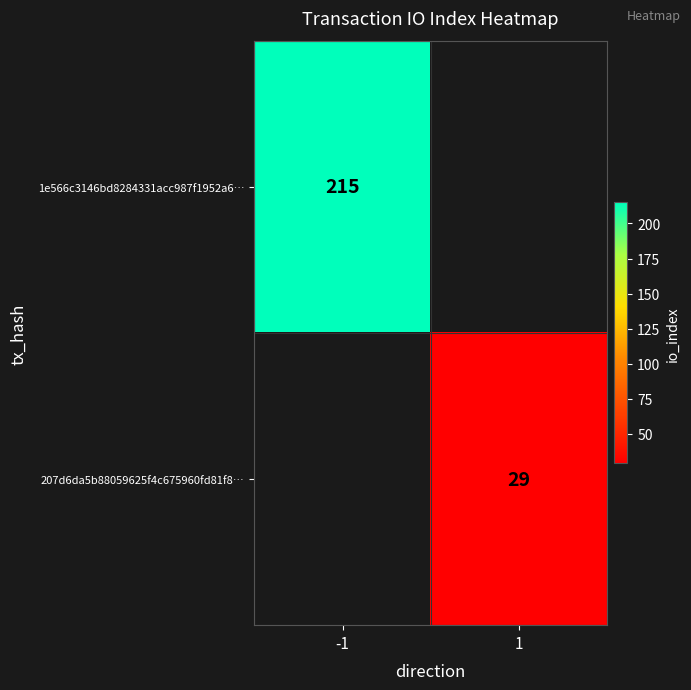

True or false: 207d6da5b88059625f4c675960fd81f8… has a value of 17 at 1.

False